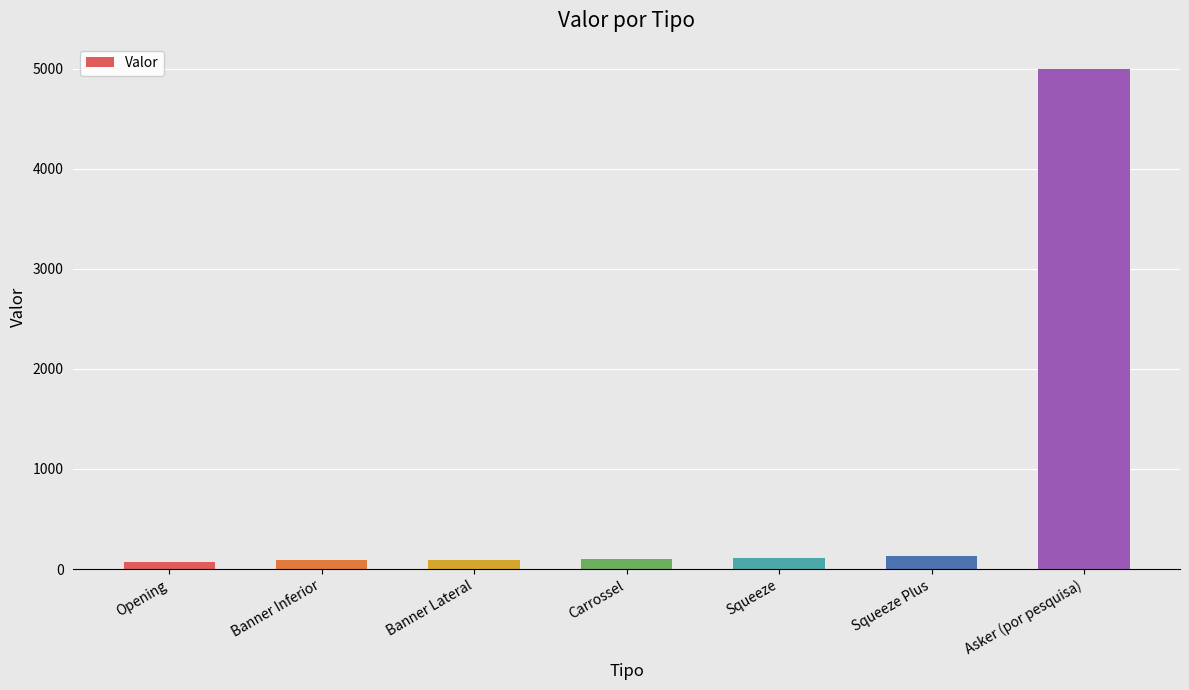

At which category does the chart reach its peak across all series?

Asker (por pesquisa)